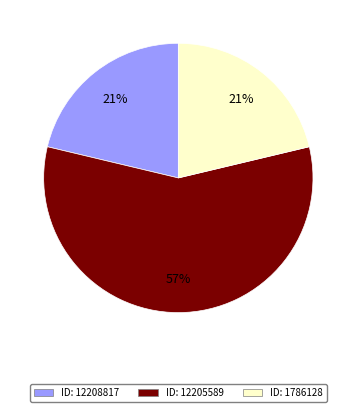

To the nearest percent, what is the average slice percentage?

33%